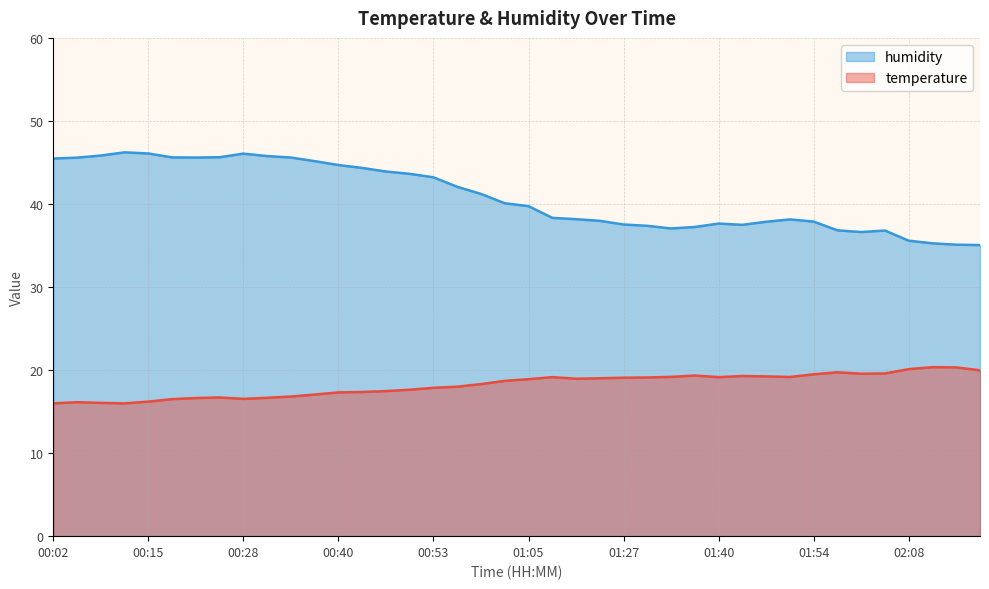

Reading right to left, what are all the values shown in this chart?

temperature: 02:18=20.0	02:15=20.3	02:11=20.4	02:08=20.1	02:05=19.6	02:02=19.6	01:58=19.7	01:54=19.5	01:51=19.2	01:47=19.2	01:43=19.3	01:40=19.1	01:37=19.3	01:33=19.2	01:30=19.1	01:27=19.1	01:23=19.0	01:20=19.0	01:09=19.1	01:05=18.9	01:02=18.7	00:59=18.3	00:56=18.0	00:53=17.9	00:50=17.6	00:47=17.5	00:44=17.4	00:40=17.3	00:37=17.1	00:34=16.8	00:31=16.7	00:28=16.5	00:25=16.7	00:22=16.6	00:18=16.5	00:15=16.2	00:12=16.0	00:08=16.1	00:05=16.1	00:02=16.0
humidity: 02:18=35.0	02:15=35.1	02:11=35.3	02:08=35.6	02:05=36.8	02:02=36.6	01:58=36.8	01:54=37.9	01:51=38.1	01:47=37.9	01:43=37.5	01:40=37.6	01:37=37.2	01:33=37.0	01:30=37.4	01:27=37.5	01:23=38.0	01:20=38.2	01:09=38.3	01:05=39.7	01:02=40.1	00:59=41.2	00:56=42.1	00:53=43.2	00:50=43.6	00:47=43.9	00:44=44.3	00:40=44.7	00:37=45.2	00:34=45.6	00:31=45.8	00:28=46.1	00:25=45.6	00:22=45.6	00:18=45.6	00:15=46.1	00:12=46.2	00:08=45.8	00:05=45.6	00:02=45.5